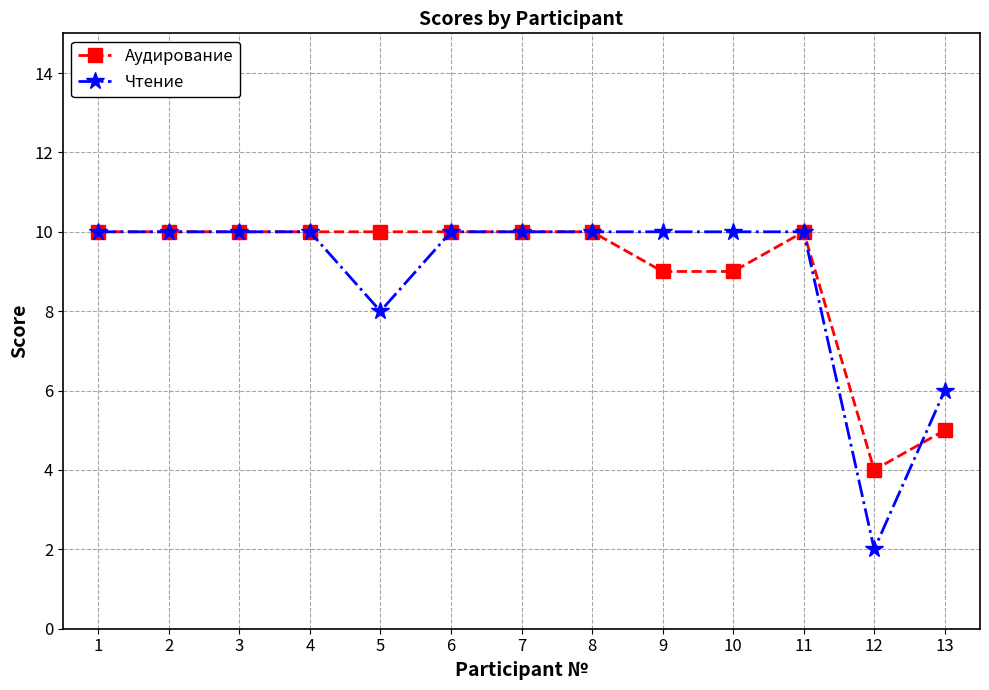

What is the value of the Аудирование point at the 5th from the left?

10